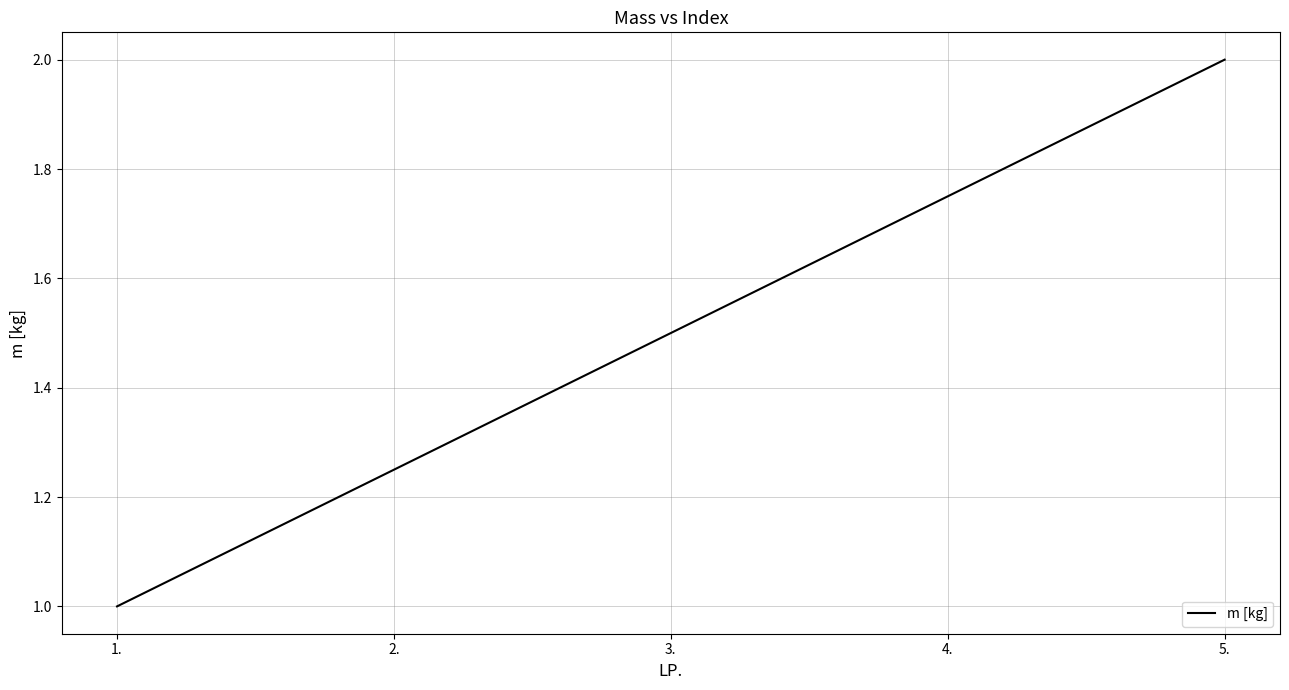

What is the difference between the maximum and minimum values?

1.0